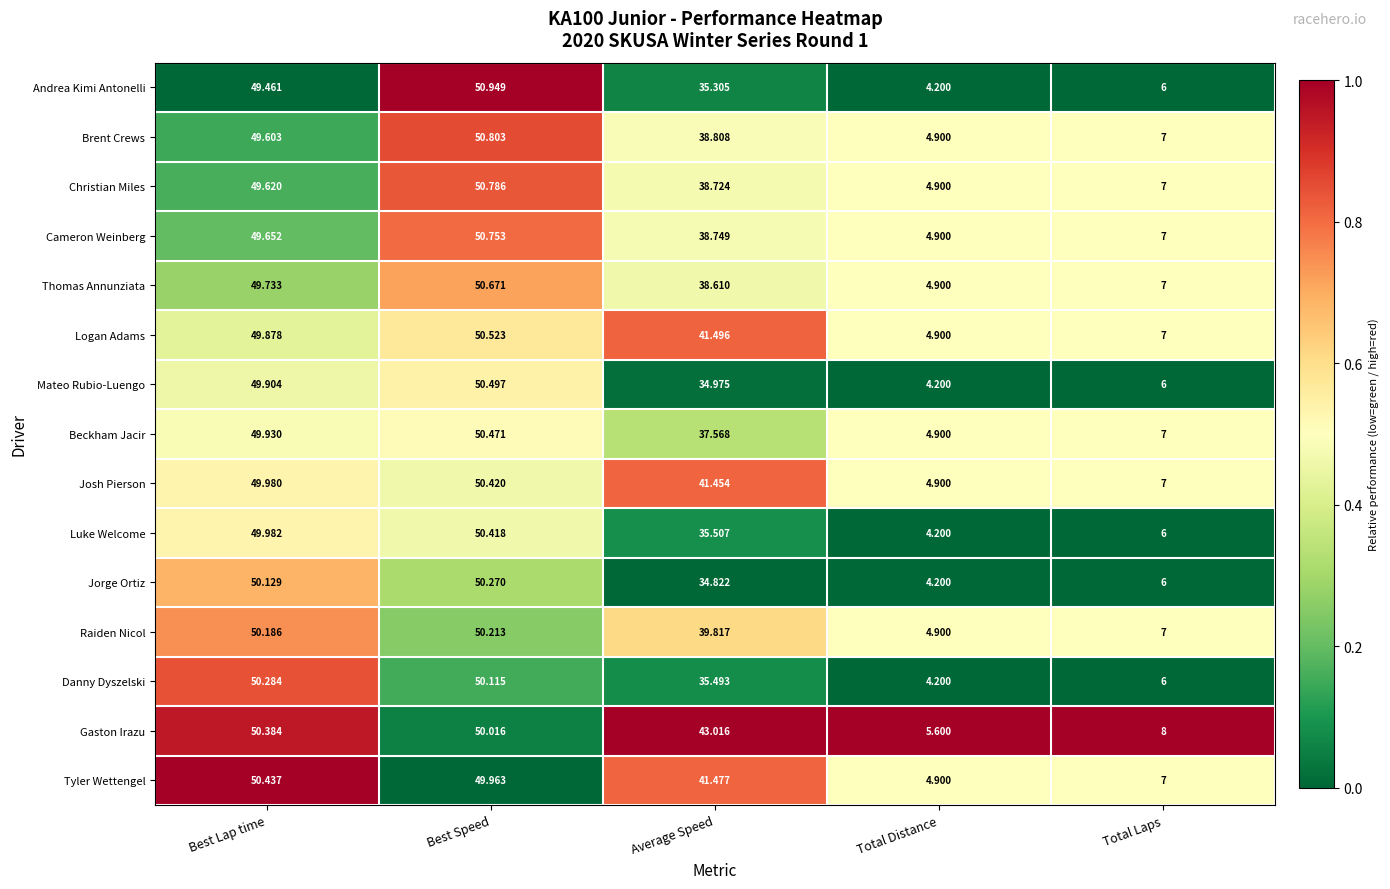

Which series has the largest total across all categories?

Gaston Irazu